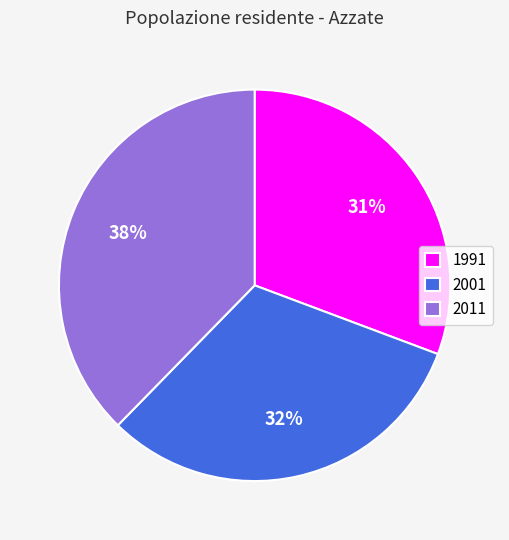

What percentage is the 1991 slice, to the nearest percent?

31%